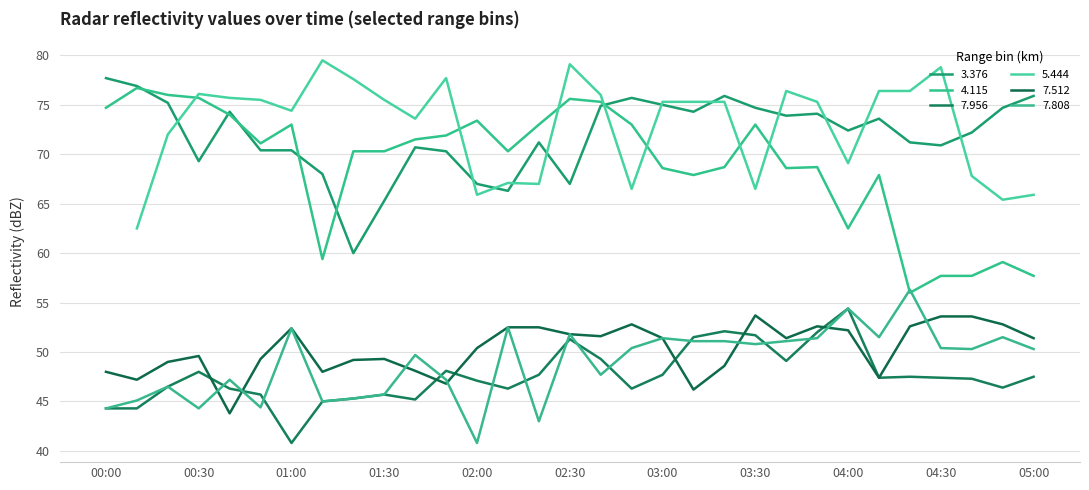

In 3.376, how many points are higher than both neighbors (excluding endpoints)?

7